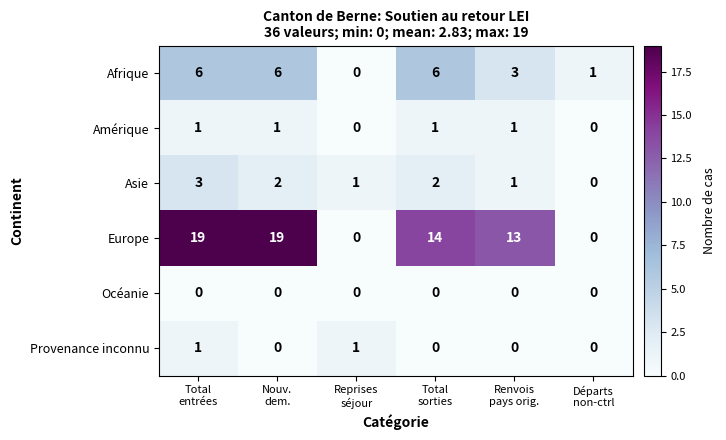

How many Asie values are between 1 and 2?

4